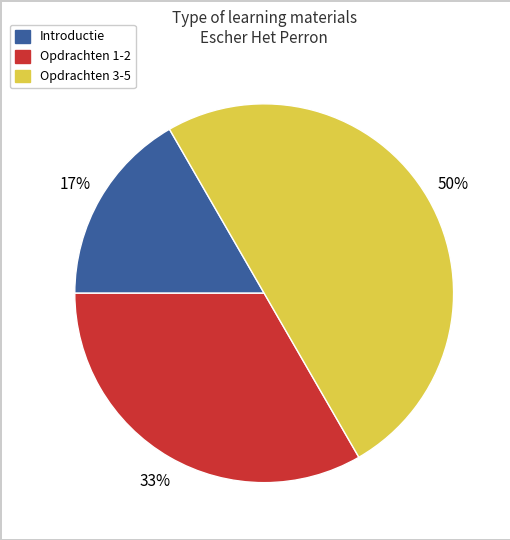

To the nearest percent, what is the difference between the largest and smallest slice percentages?

33%